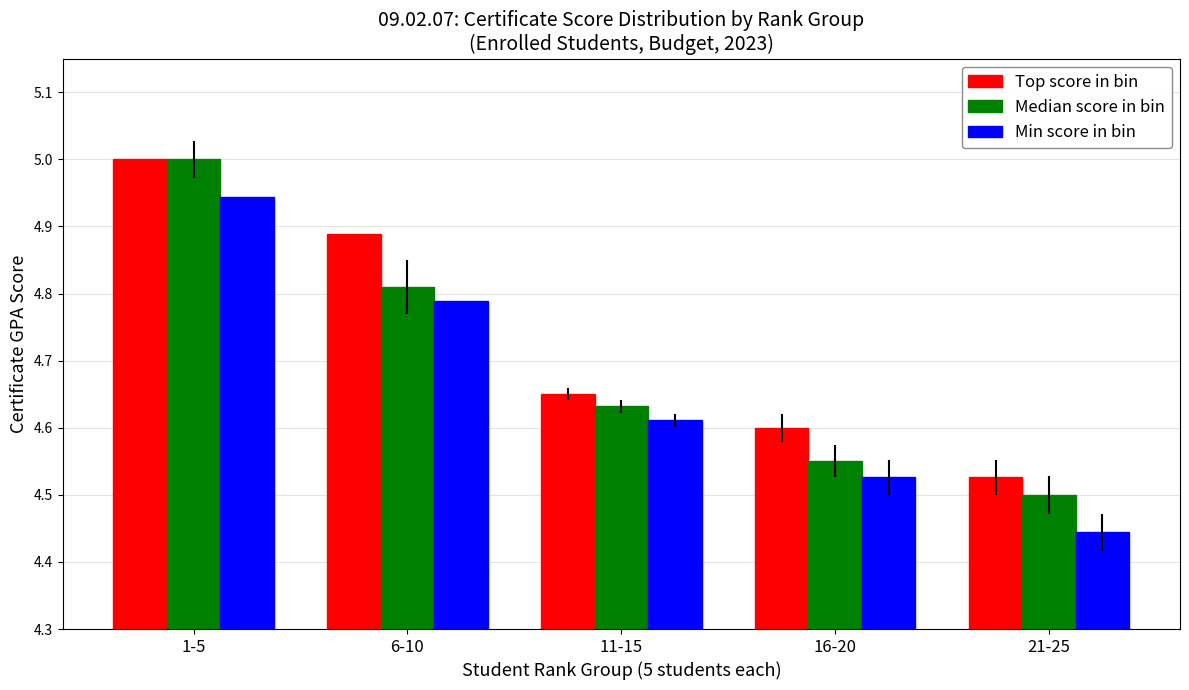

The value of Top score in bin at 21-25 is 4.5. True or false?

True